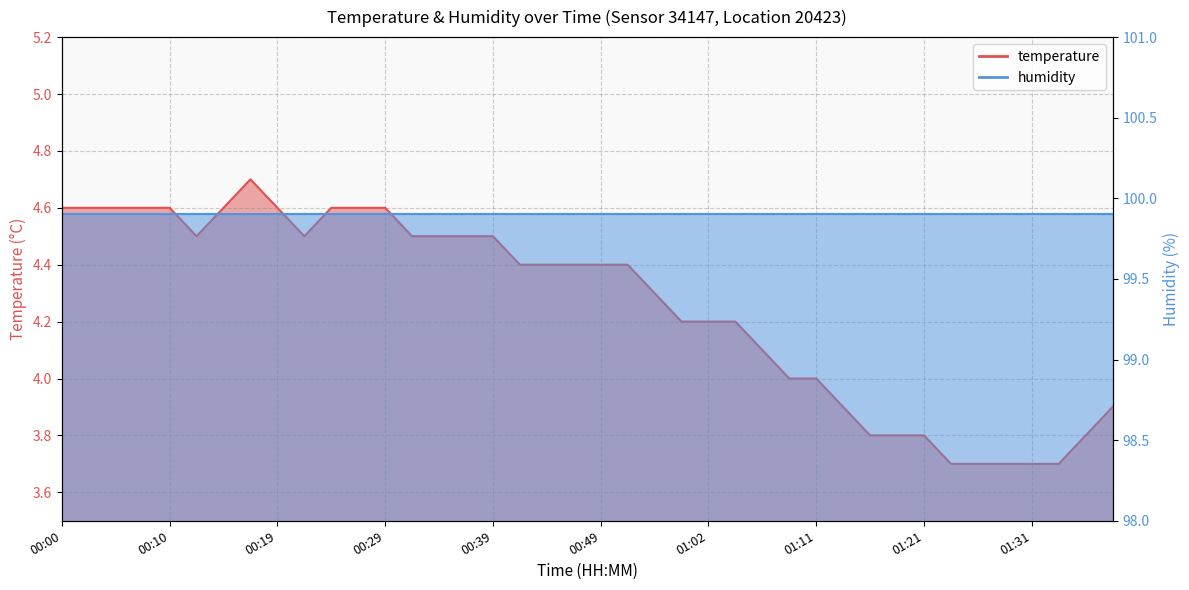

What is the value of the 35th point from the left?

3.7